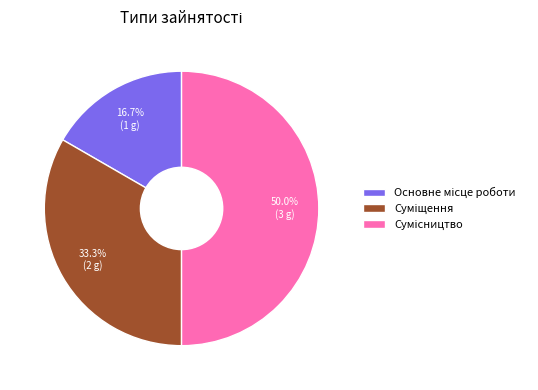

To the nearest percent, what is the difference between the Сумісництво and Основне місце роботи slice percentages?

33%